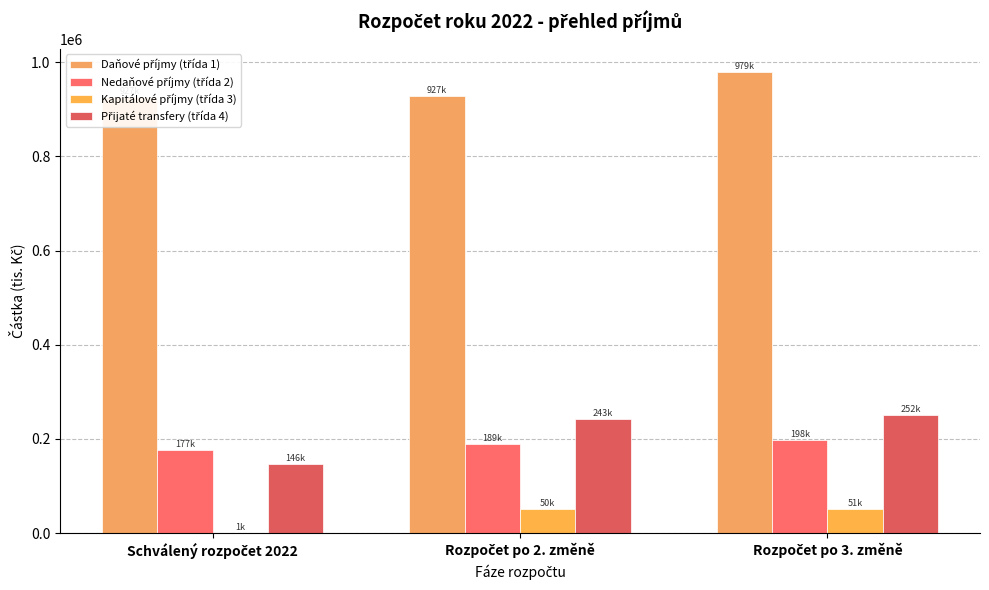

Reading left to right, extract all data points from this chart.

Daňové příjmy (třída 1): Schválený rozpočet 2022=926510.0	Rozpočet po 2. změně=927270.0	Rozpočet po 3. změně=979270.0
Nedaňové příjmy (třída 2): Schválený rozpočet 2022=177191.8	Rozpočet po 2. změně=188850.1	Rozpočet po 3. změně=198243.5
Kapitálové příjmy (třída 3): Schválený rozpočet 2022=1000.0	Rozpočet po 2. změně=50452.4	Rozpočet po 3. změně=50952.4
Přijaté transfery (třída 4): Schválený rozpočet 2022=146393.8	Rozpočet po 2. změně=243056.3	Rozpočet po 3. změně=251765.0